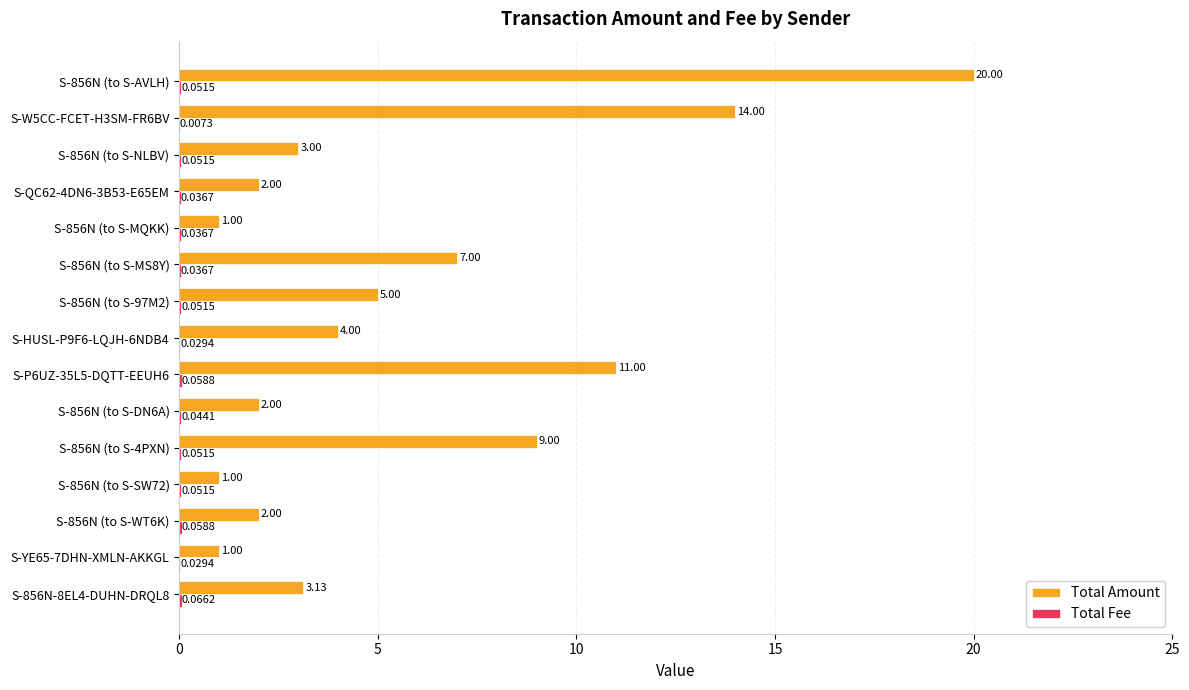

Which series has the largest total across all categories?

Total Amount